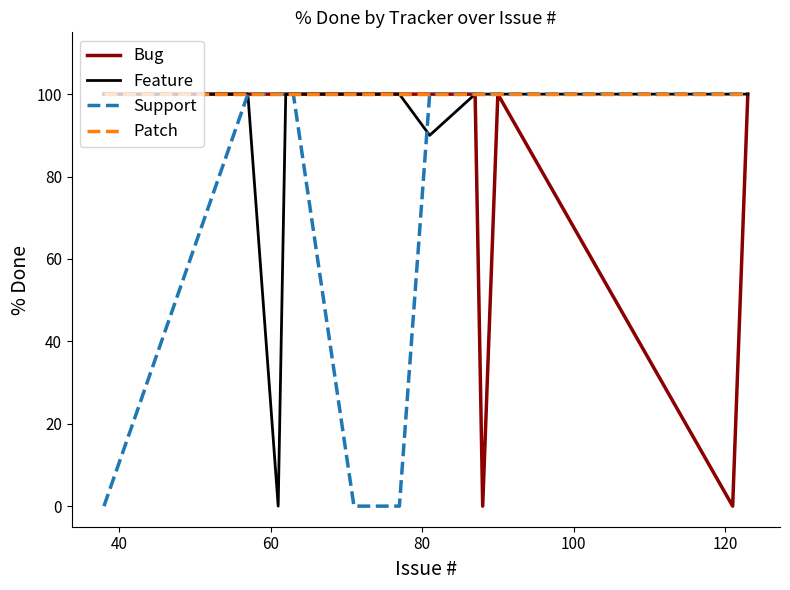

How many distinct data groups are displayed?

4